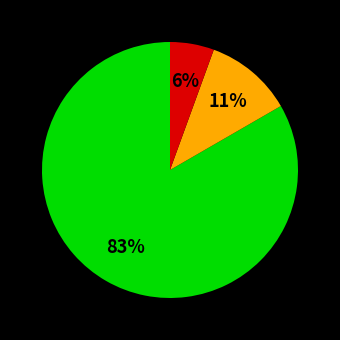

Count the number of slices in the pie.

3